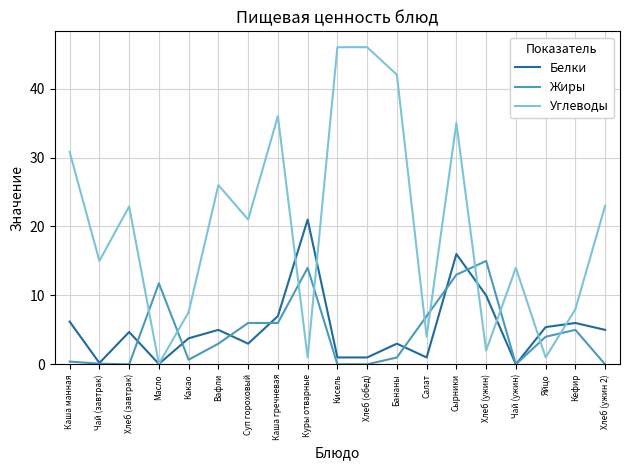

True or false: Белки has a value of 29.9 at Куры отварные.

False